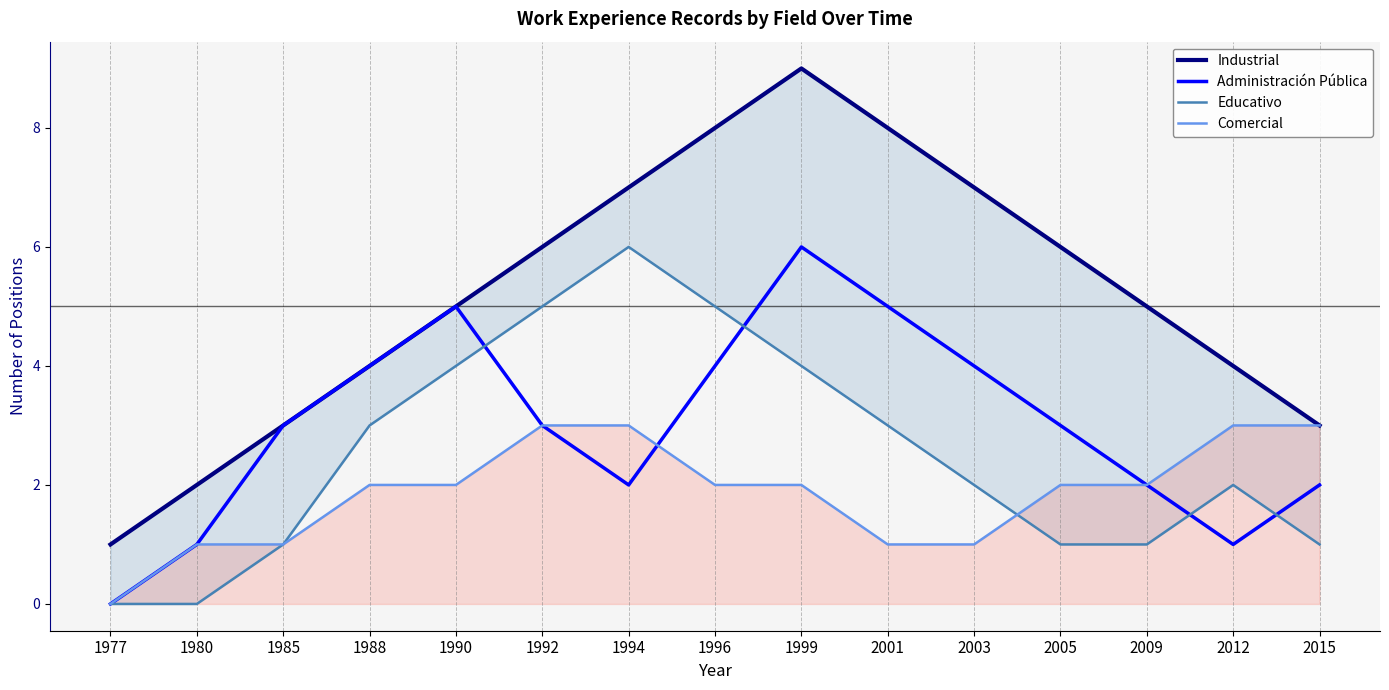

What is the sum of the Educativo values at 2012 and 1999?

6